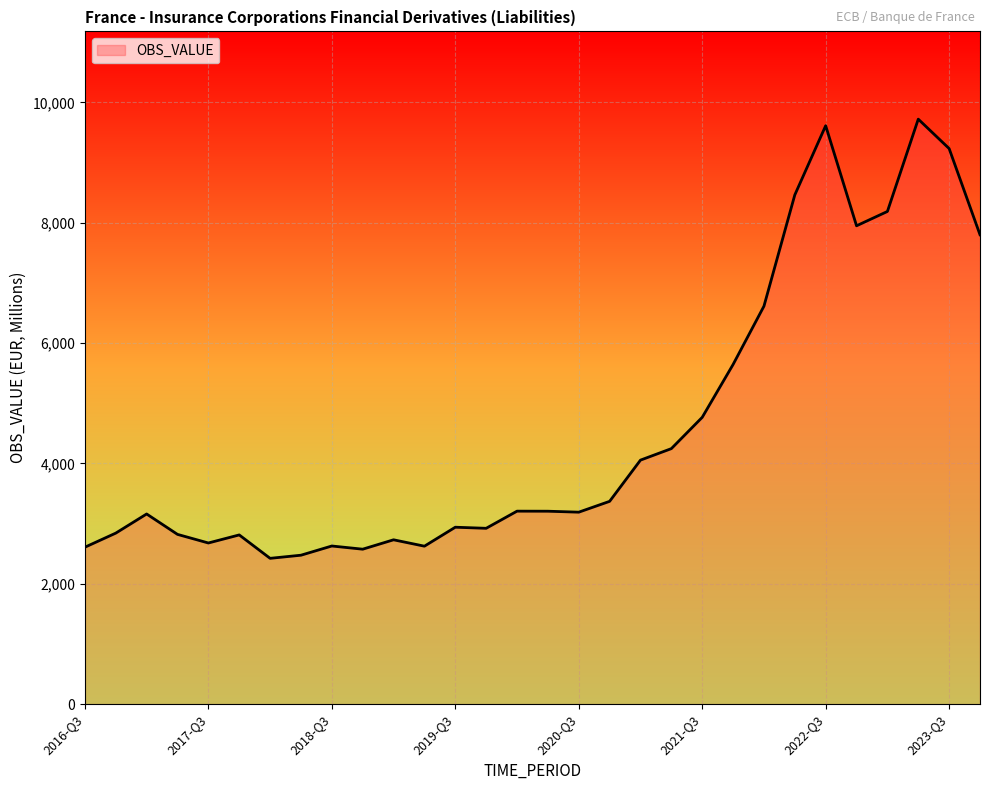

Reading left to right, list all the values displayed in this chart.

2608	2842	3160	2821	2678	2812	2423	2475	2628	2575	2731	2625	2940	2922	3207	3206	3190	3370	4055	4246	4766	5644	6613	8462	9612	7949	8187	9721	9232	7800